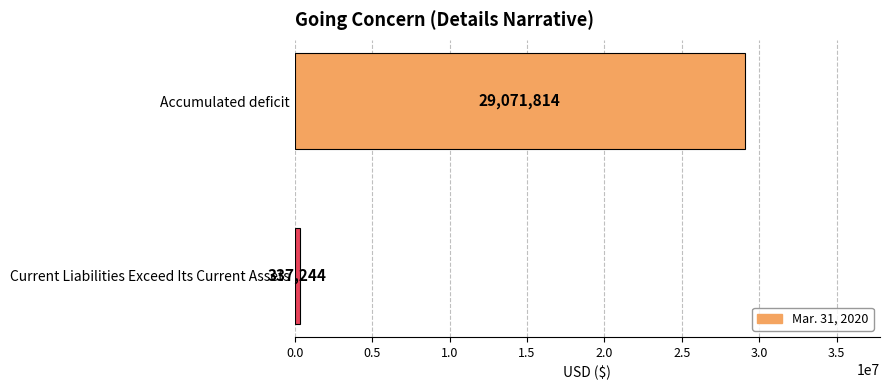

What is the minimum value shown in the chart?

337244